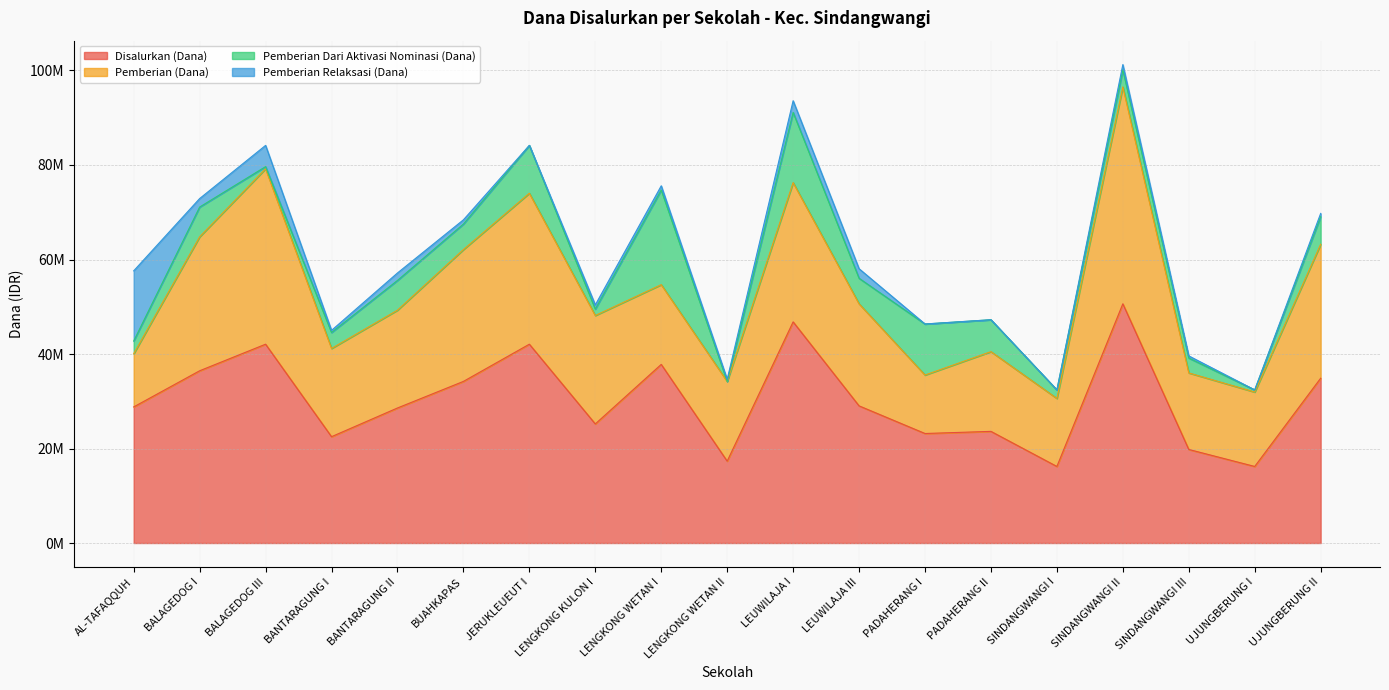

Which series has the largest total across all categories?

Disalurkan (Dana)